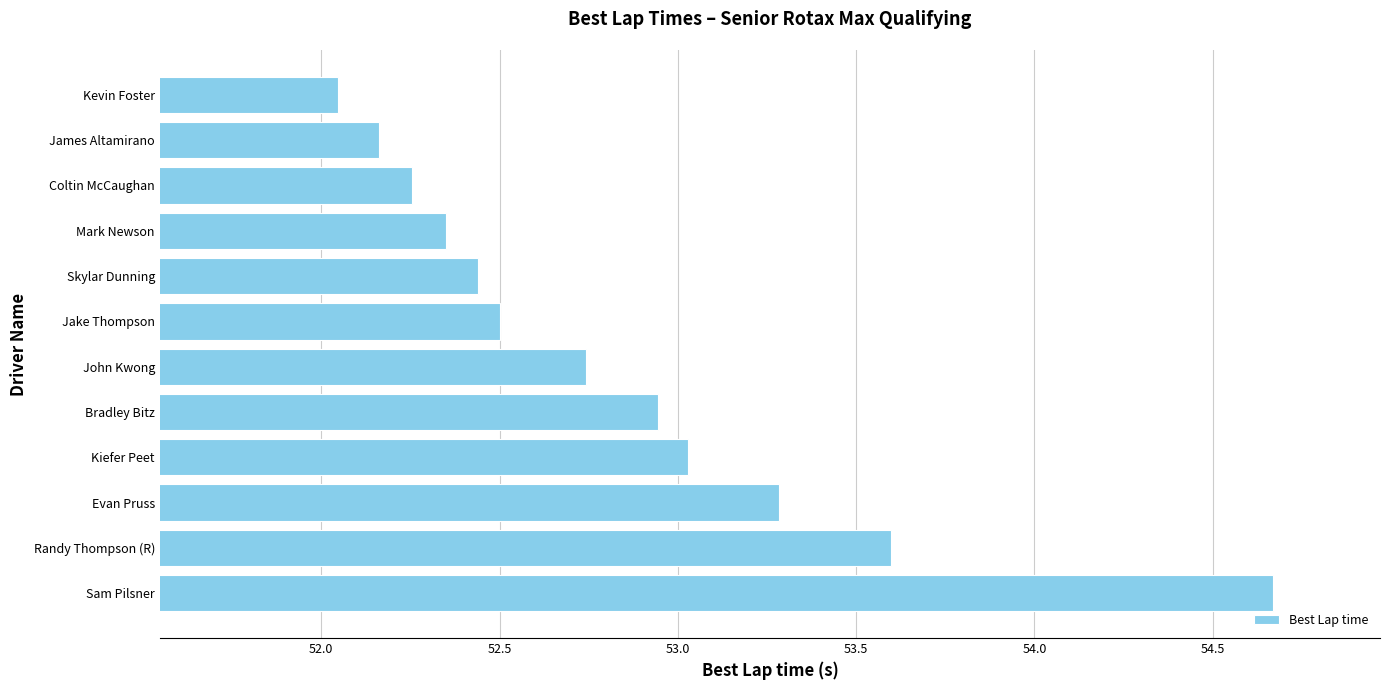

What is the change in value from Kiefer Peet to Jake Thompson?

-0.5